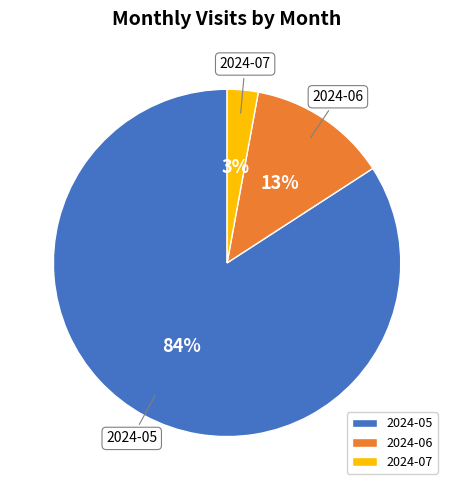

To the nearest percent, what is the combined percentage of 2024-05 and 2024-07?

87%